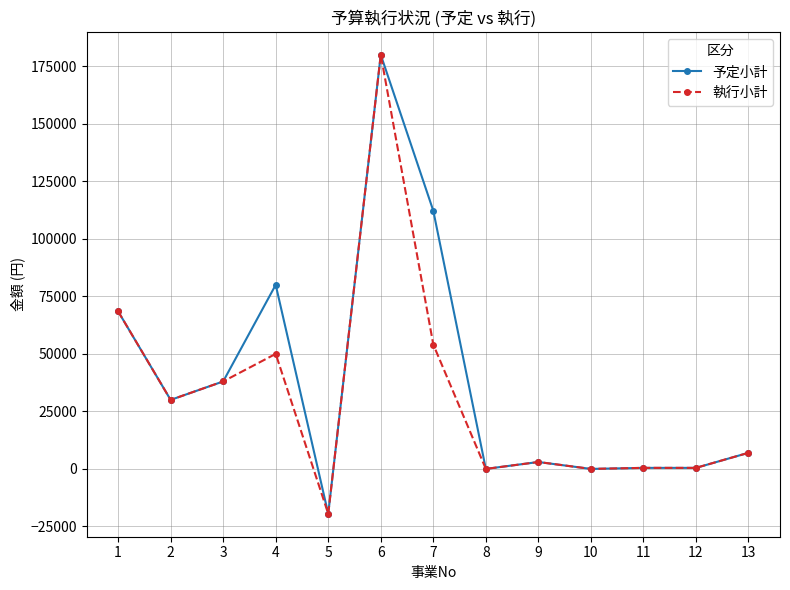

True or false: 予定小計 has more than 0 interior local peaks.

True